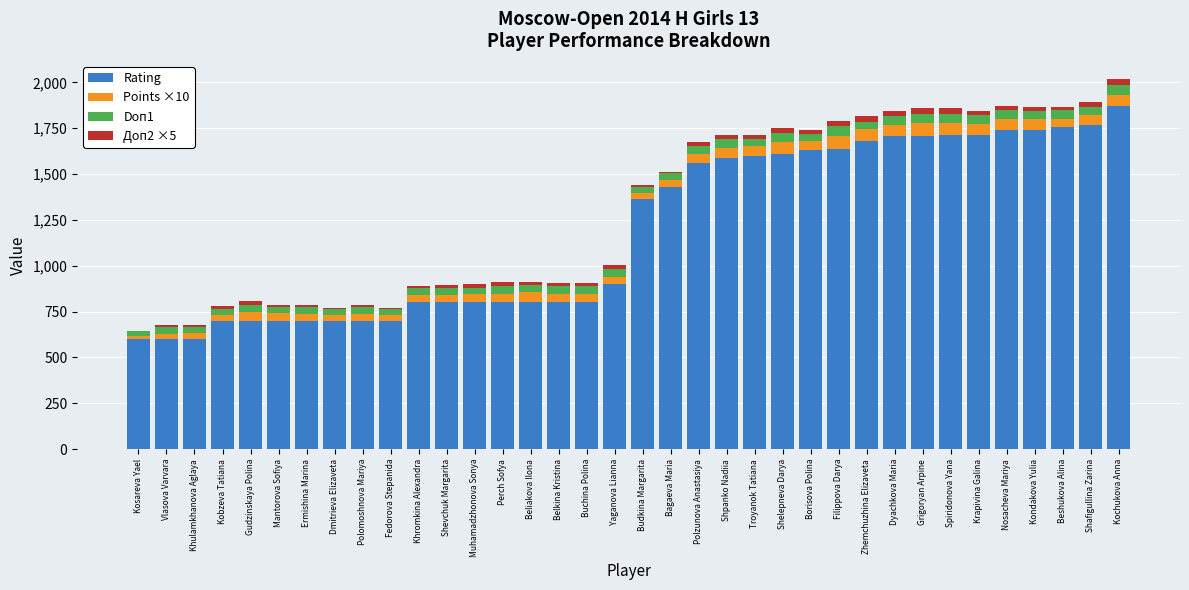

What is the maximum value for Rating?

1869.0